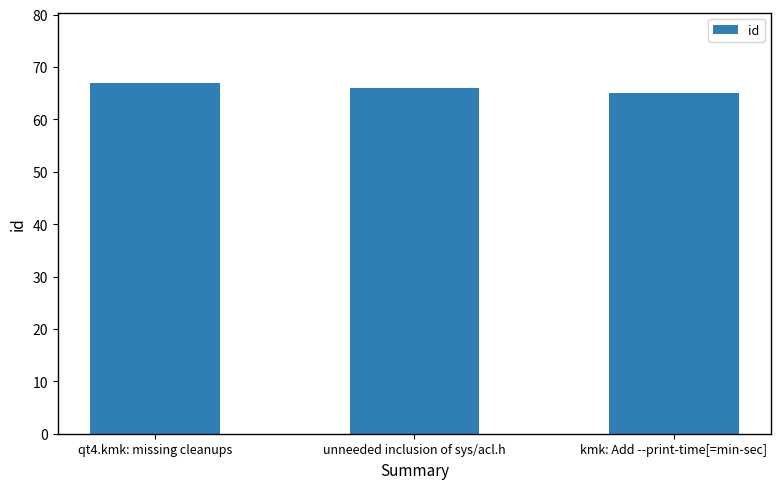

The value at unneeded inclusion of sys/acl.h is 66. True or false?

True